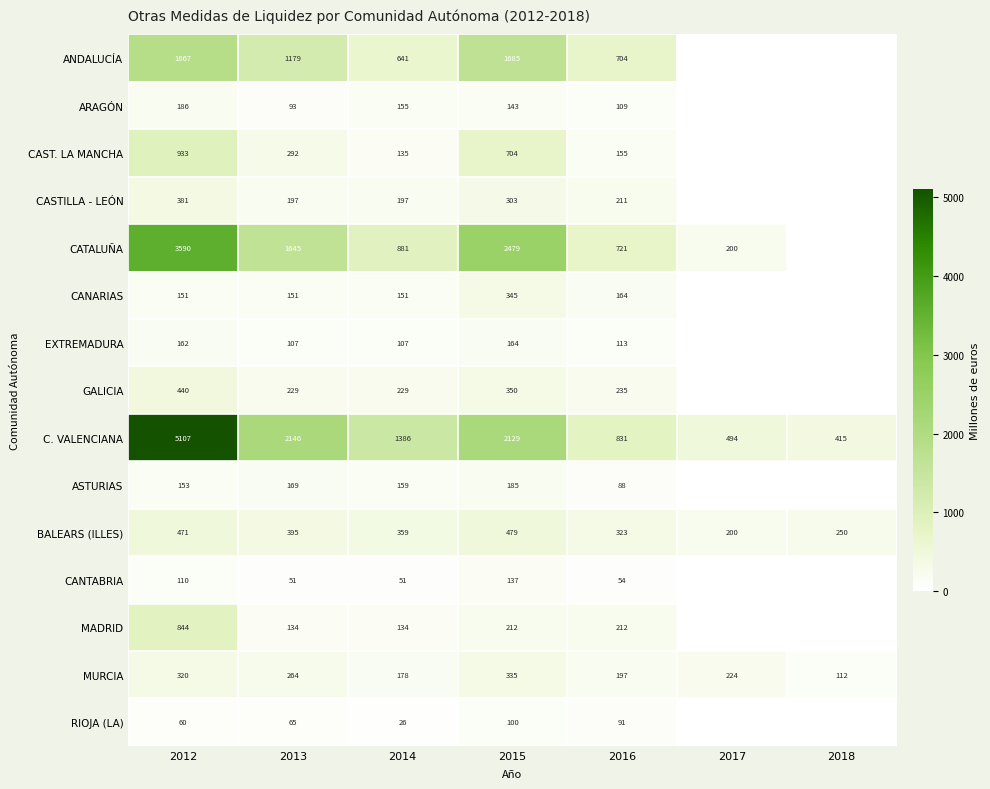

The RIOJA (LA) series shows 104.2 at 2012. True or false?

False